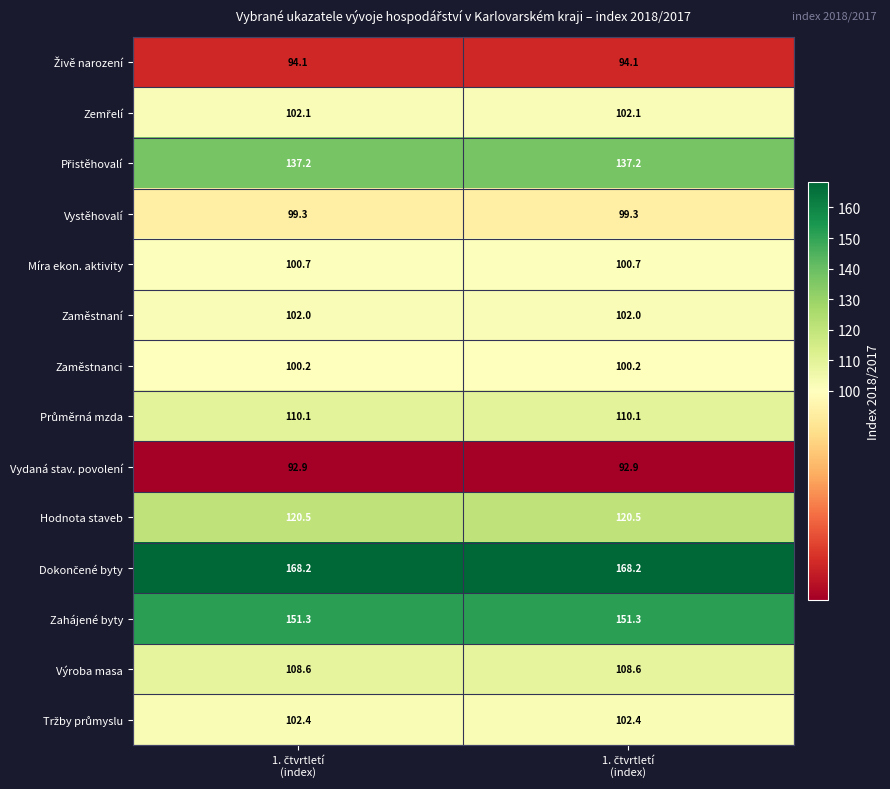

How many distinct data groups are displayed?

14